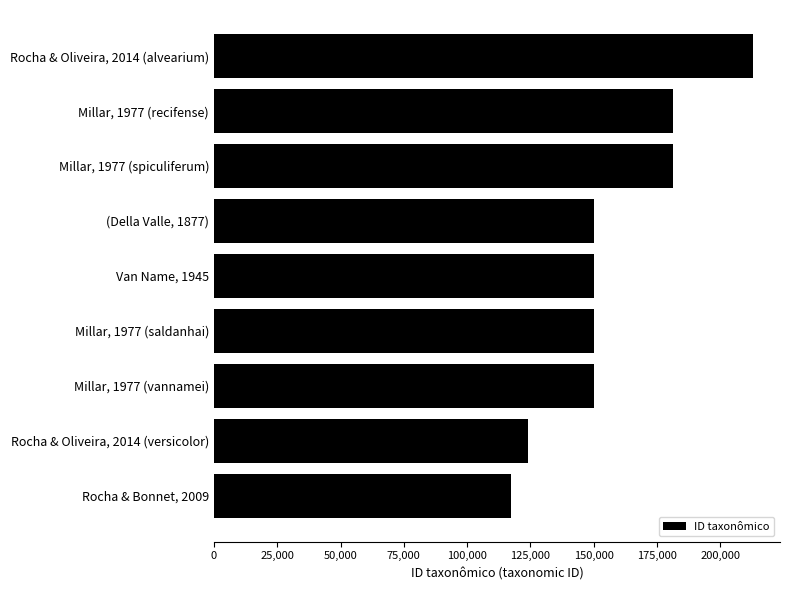

What value does the data have at Rocha & Bonnet, 2009?

117281